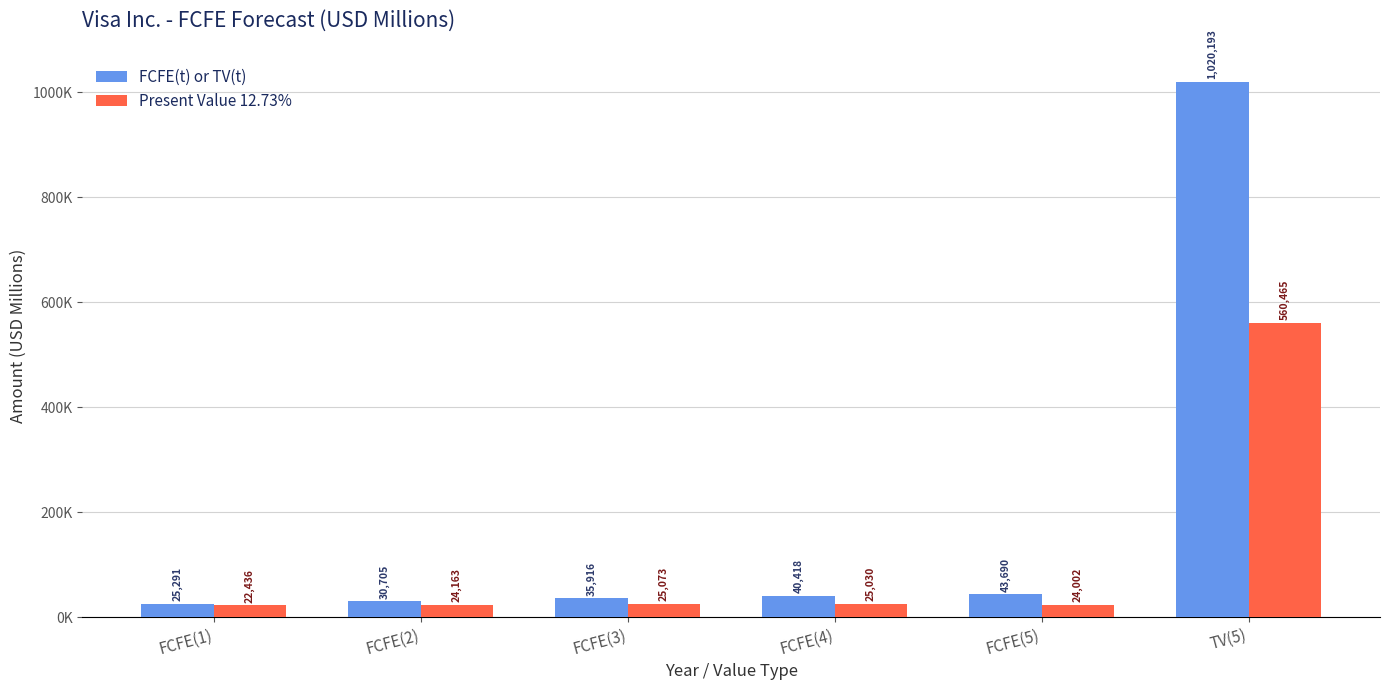

What are all the series names shown in the legend?

FCFE(t) or TV(t), Present Value 12.73%